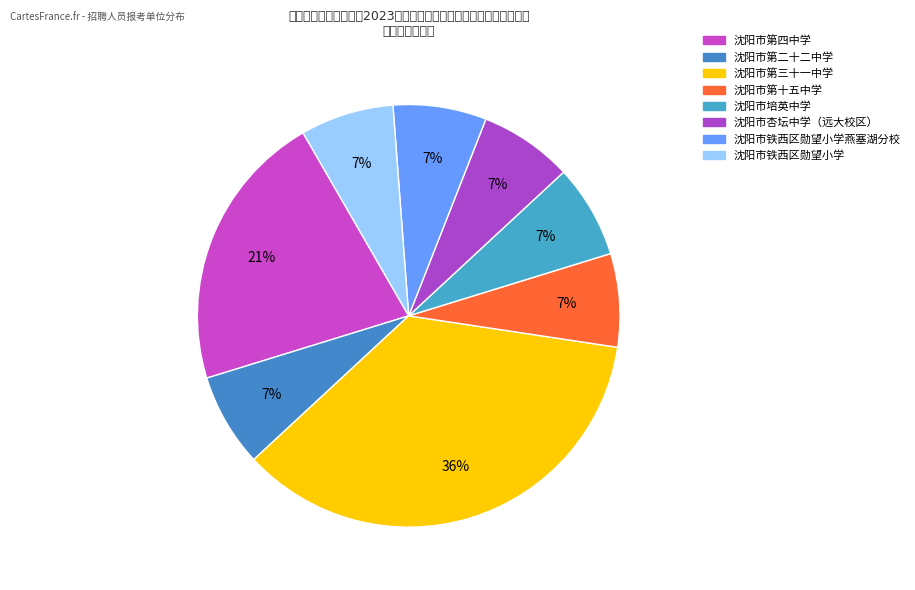

Which category has the smallest portion of the pie?

沈阳市第二十二中学